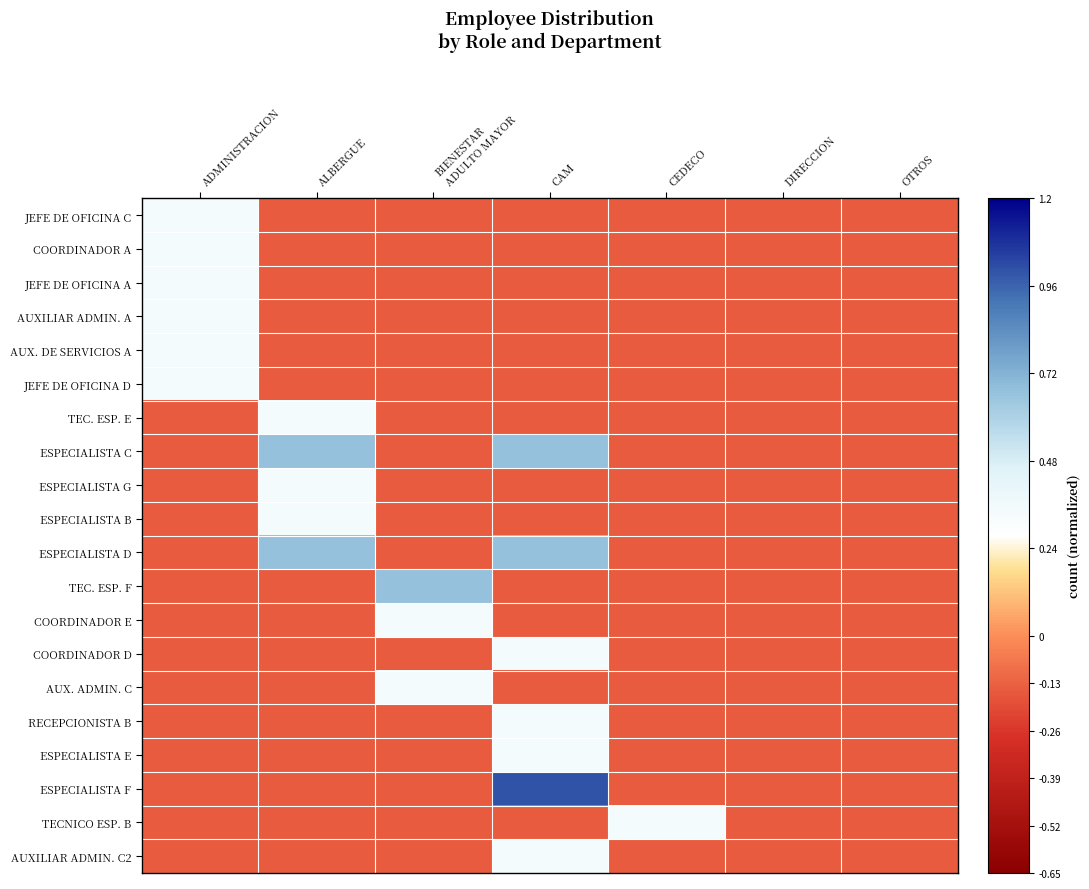

How many distinct data groups are displayed?

20